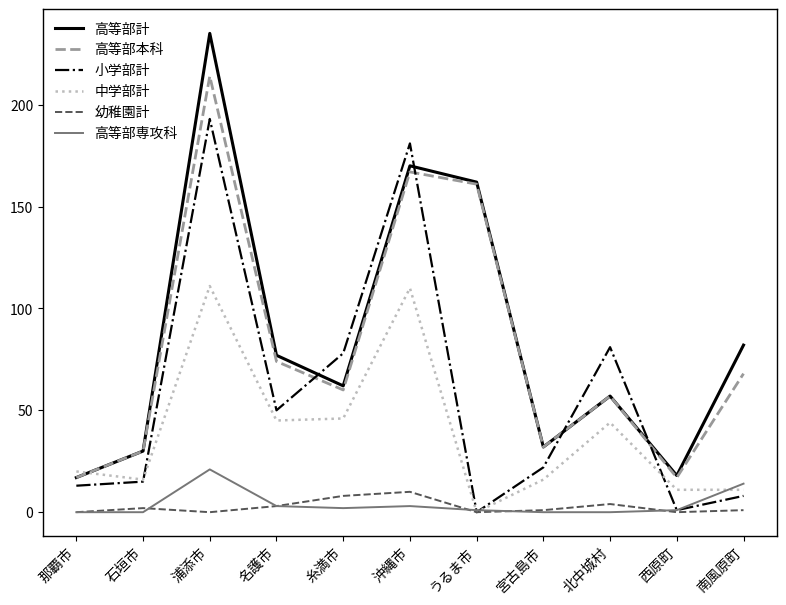

What is the highest value of the 幼稚園計 series?

10